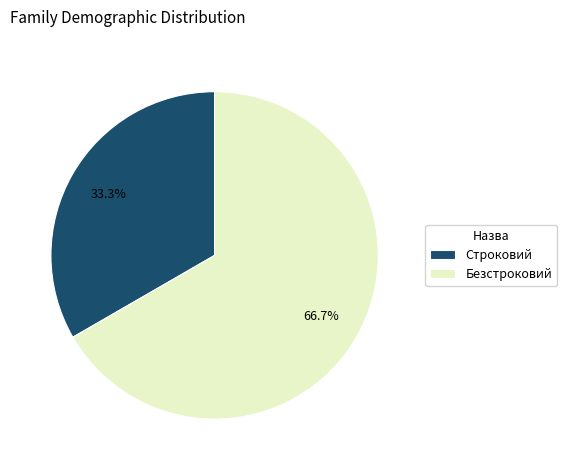

Count the number of slices in the pie.

2